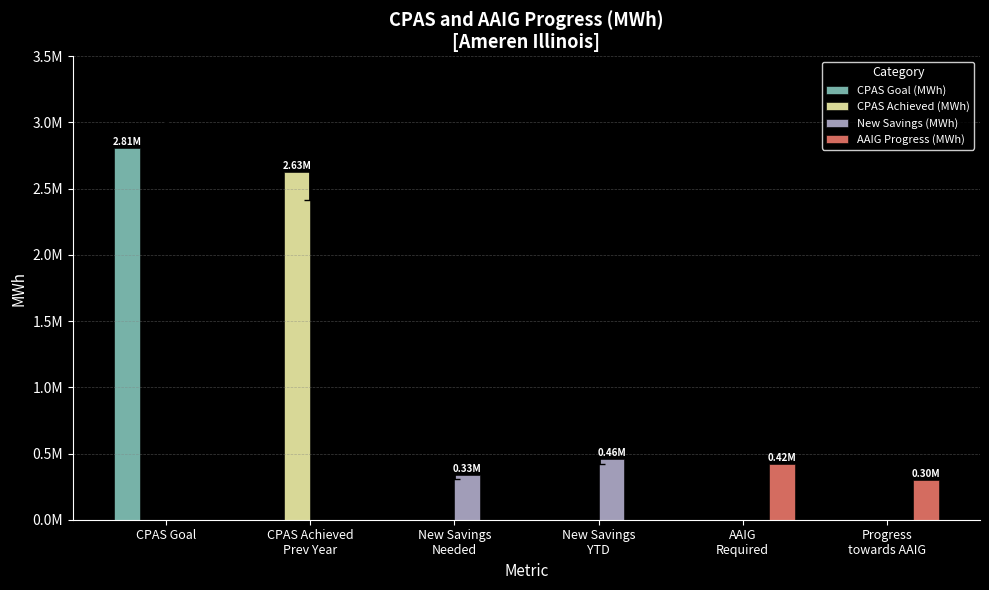

Are the bars grouped side by side (vs. stacked)?

Yes